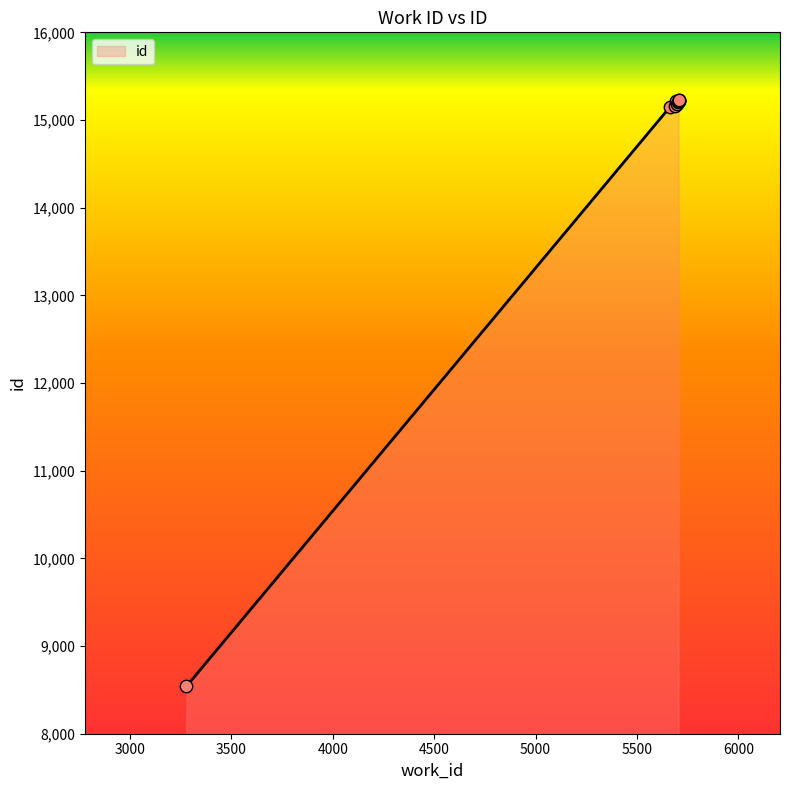

What is the change in value from 5685 to 5705?

+62